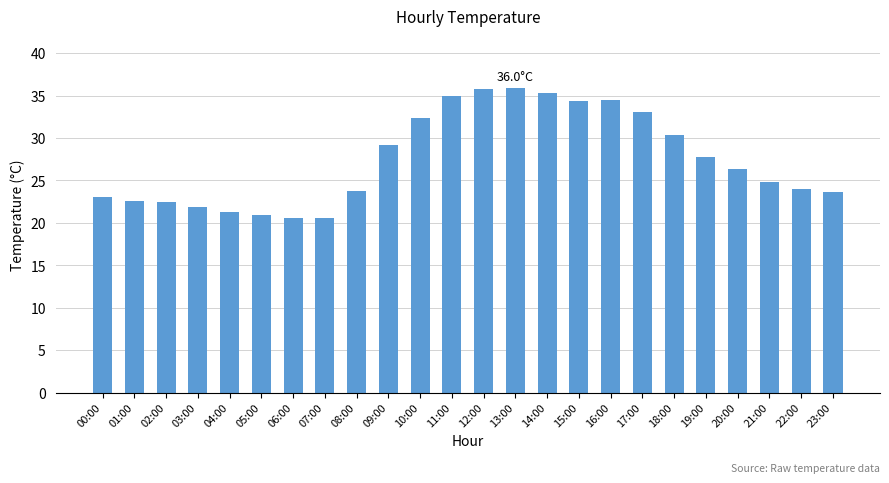

What is the difference between the maximum and minimum values?

15.4